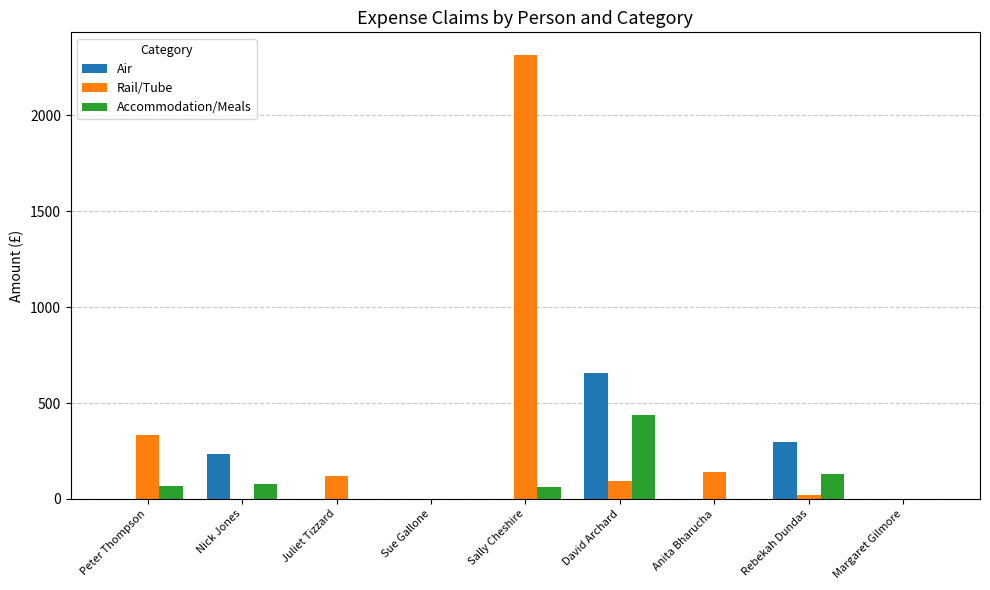

What is the sum of the Accommodation/Meals values at David Archard and Juliet Tizzard?

437.8